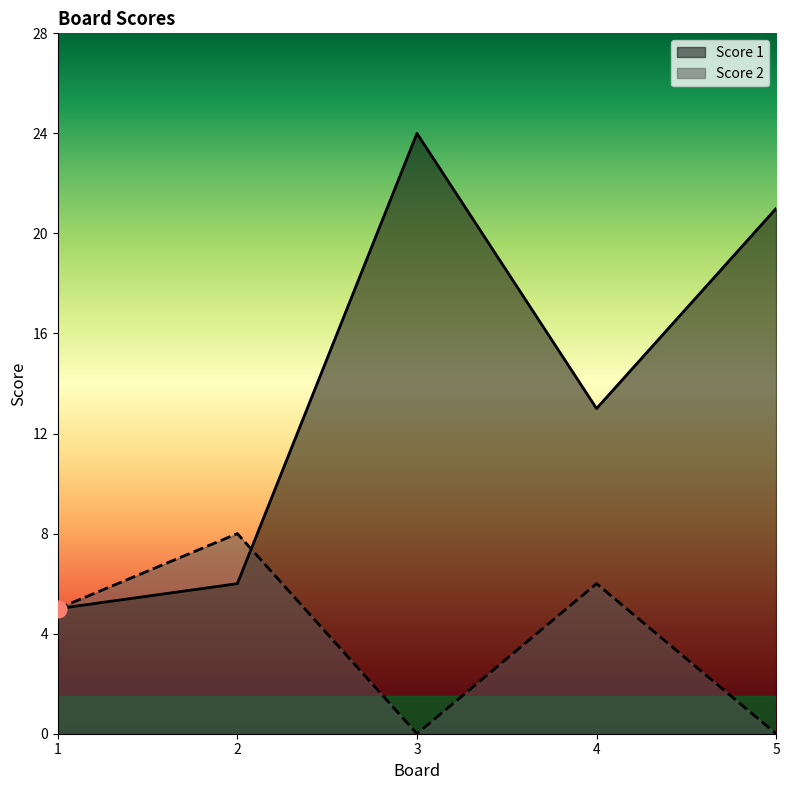

The Score 1 series shows 13 at 4. True or false?

True